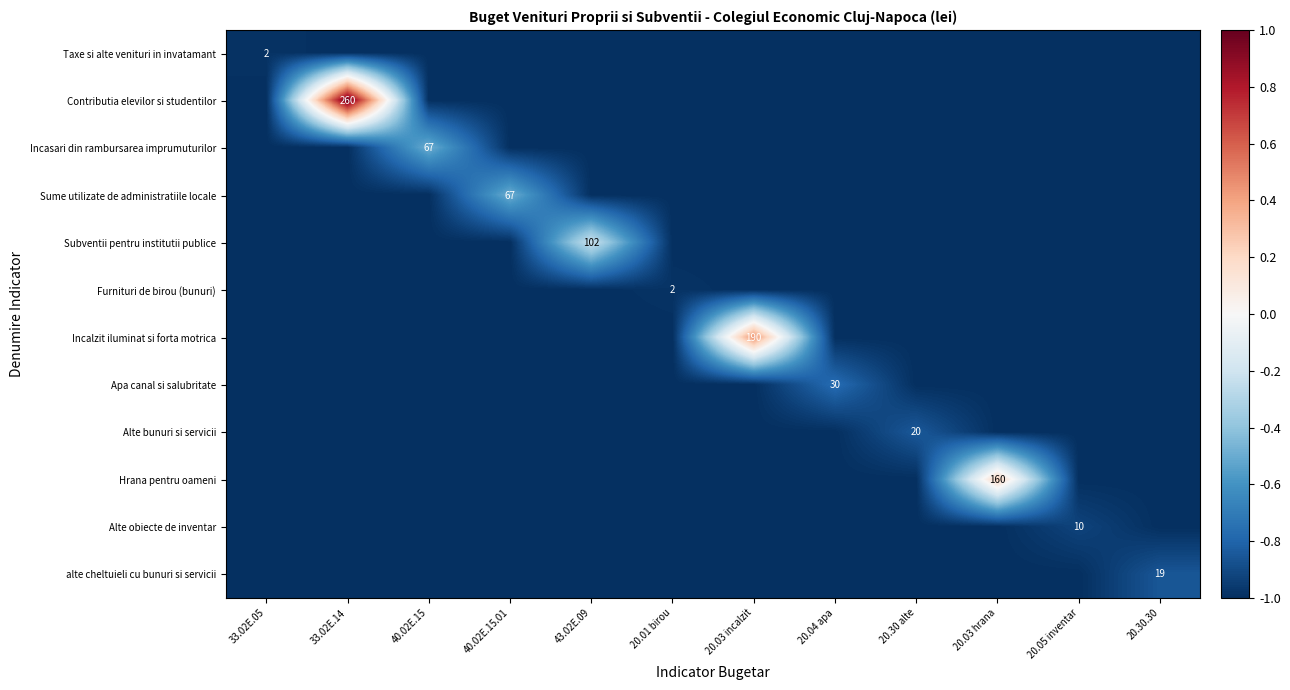

True or false: Subventii pentru institutii publice has a value of 34 at 43.02E.09.

False